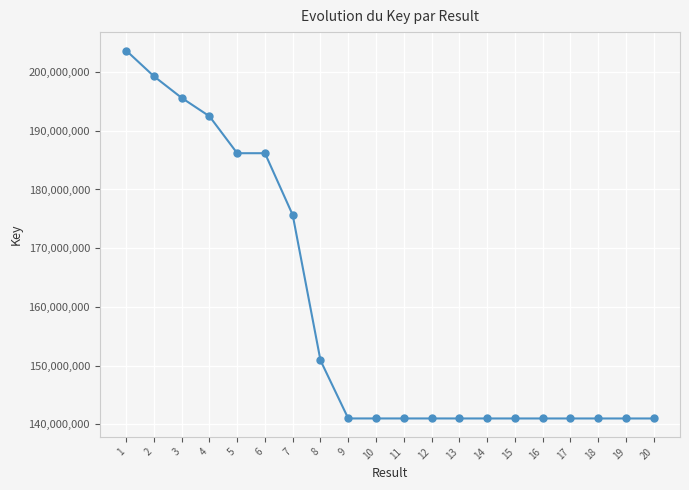

Is this an area chart (filled region under the line)?

No